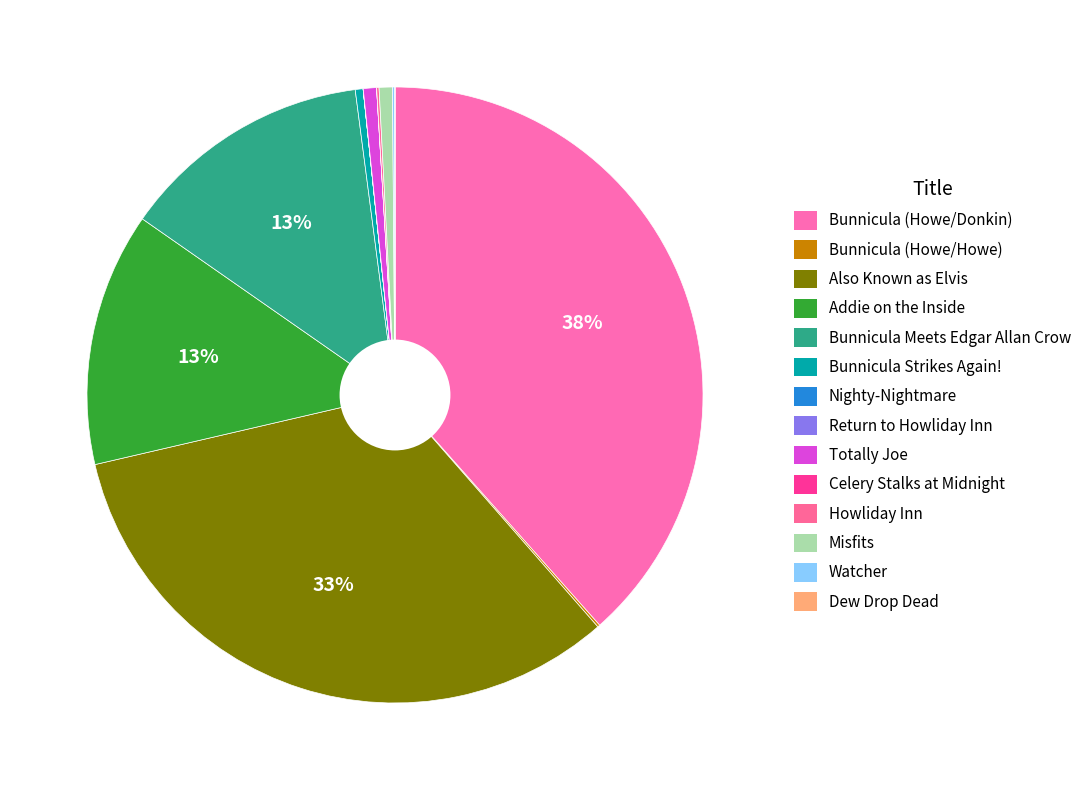

To the nearest percent, what is the combined percentage of Watcher and Bunnicula (Howe/Donkin)?

39%